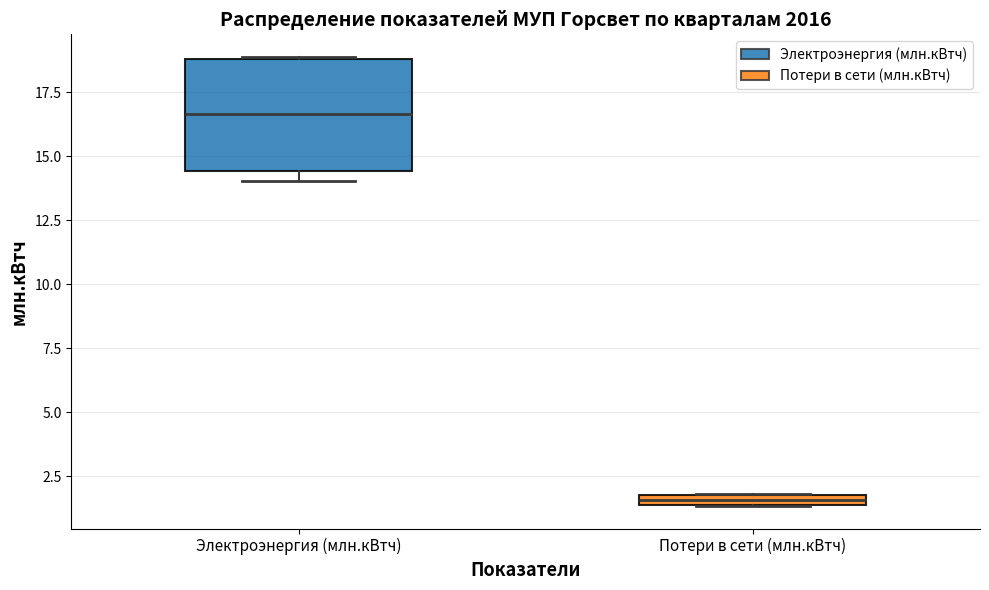

Where is the upper edge of the box for Потери в сети (млн.кВтч) on the y-axis? The values are not printed on the chart, so give them approximately, as read against the axis.

2.0